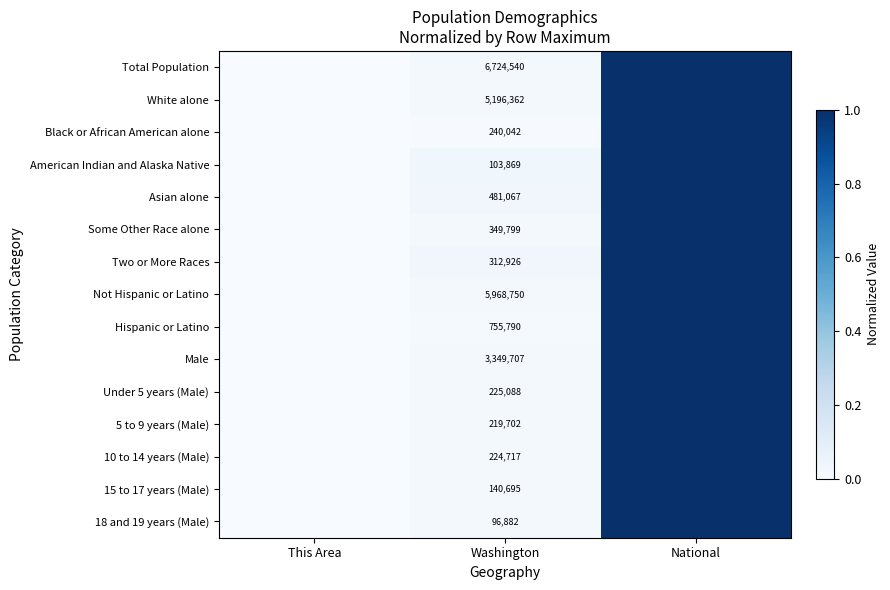

The value of Total Population at Washington is 6724540.0. True or false?

True